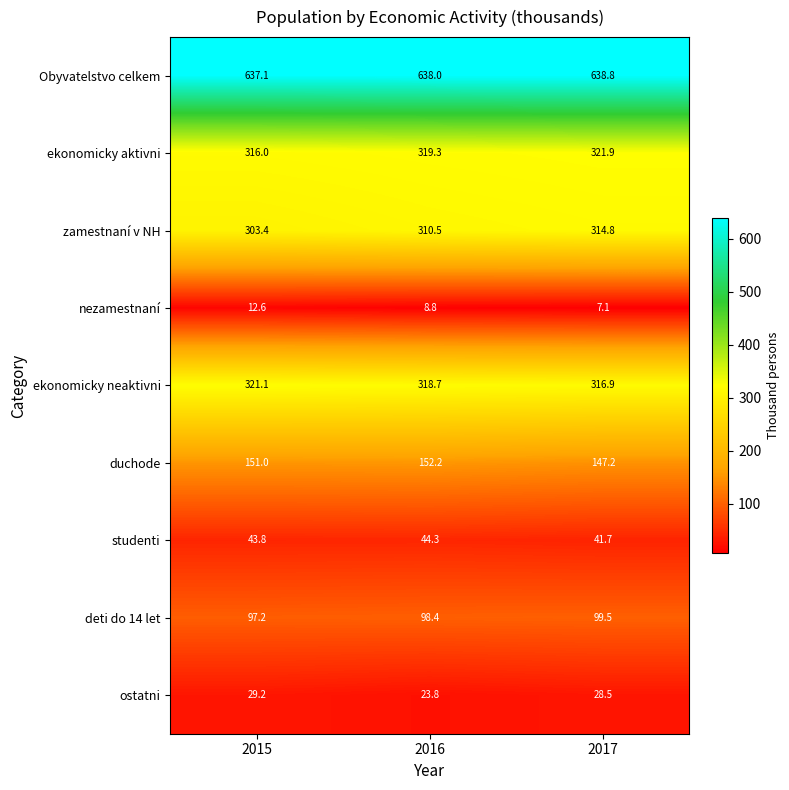

What is the difference between the Obyvatelstvo celkem values at 2015 and 2016?

0.9